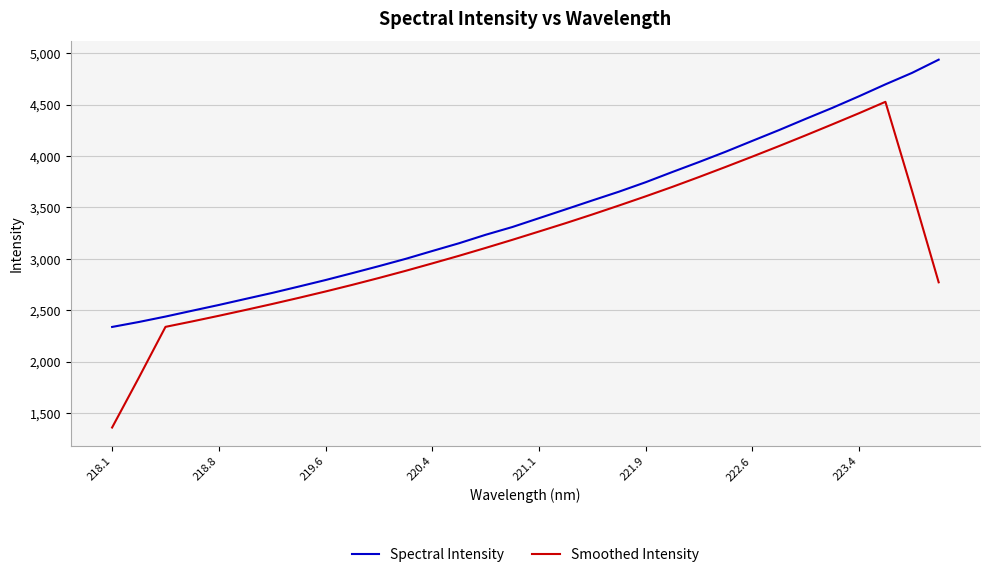

What is the greatest value displayed?

4937.0